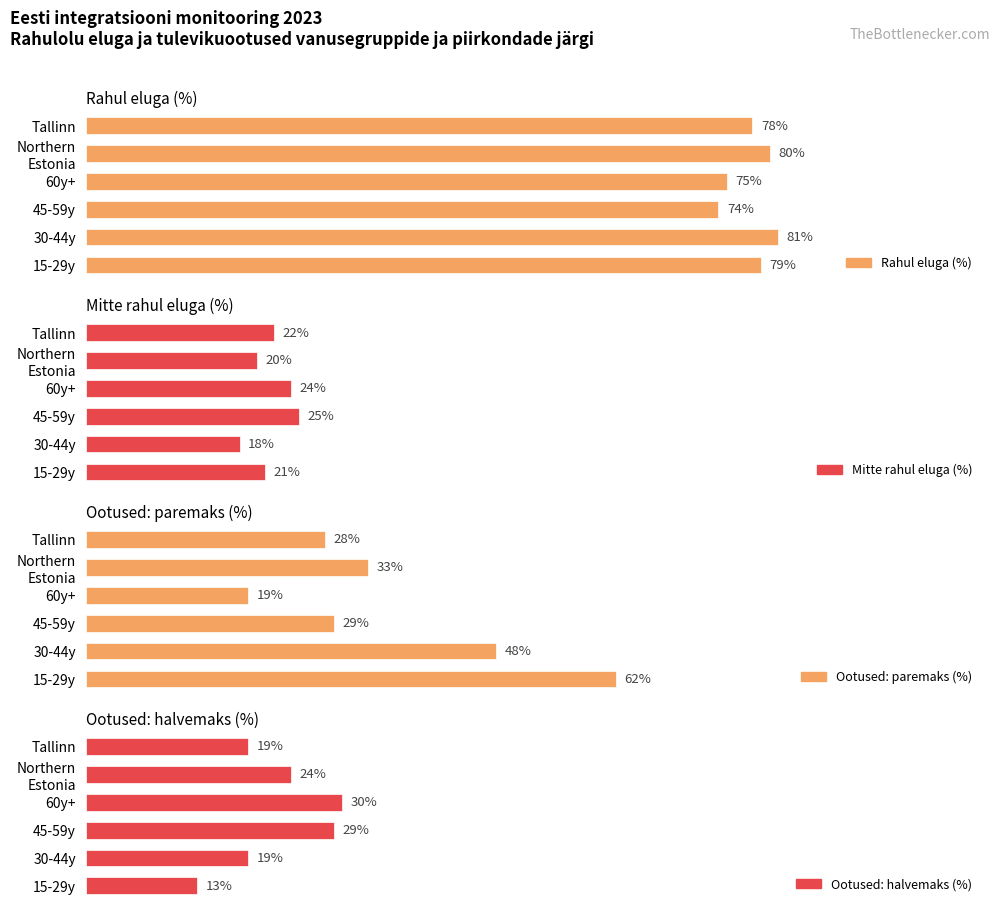

List the series in order of their peak value, lowest first.

Mitte rahul eluga (%), Ootused: halvemaks (%), Ootused: paremaks (%), Rahul eluga (%)